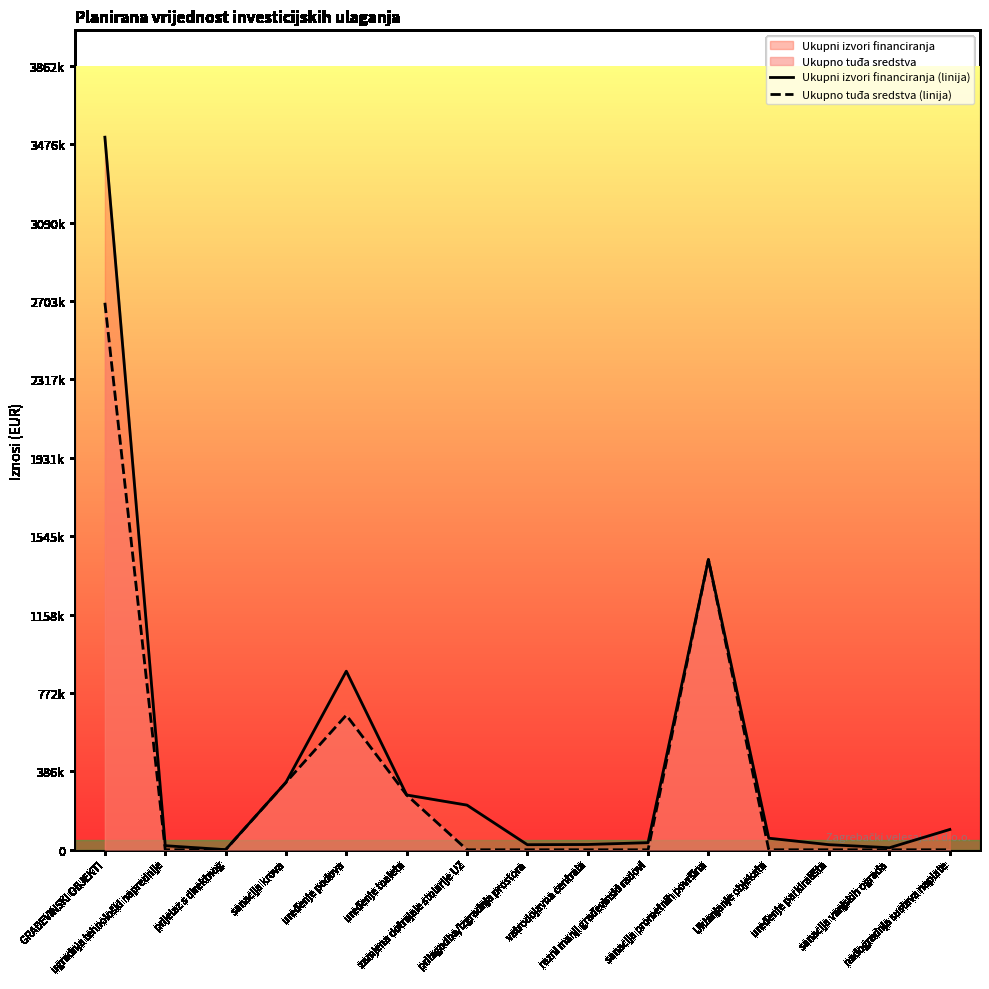

Does the chart display data point markers on the line(s)?

No